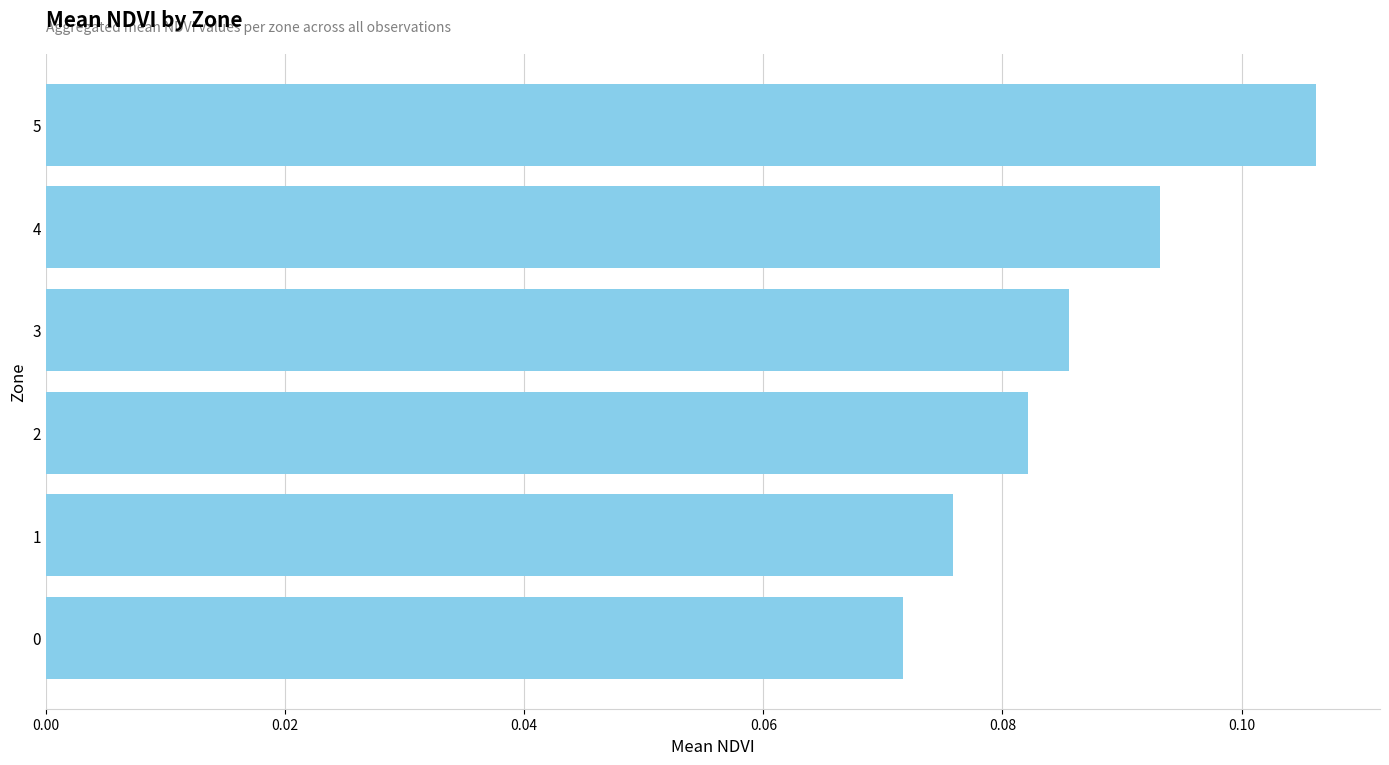

Between 5 and 1, which is larger?

5